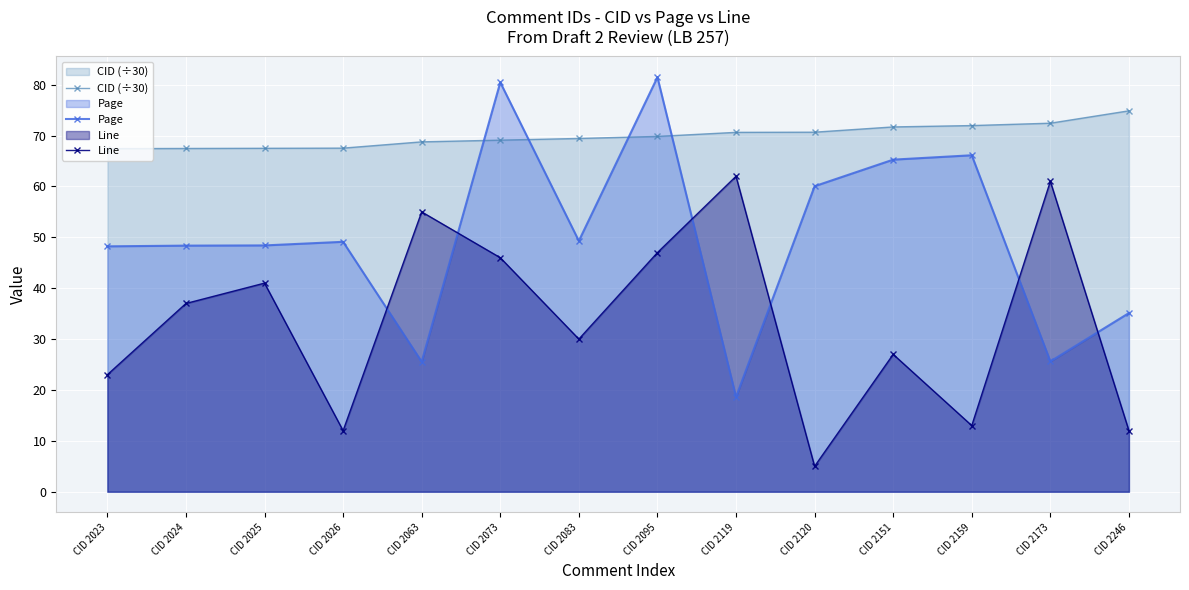

Which series has the largest total across all categories?

CID (÷30)